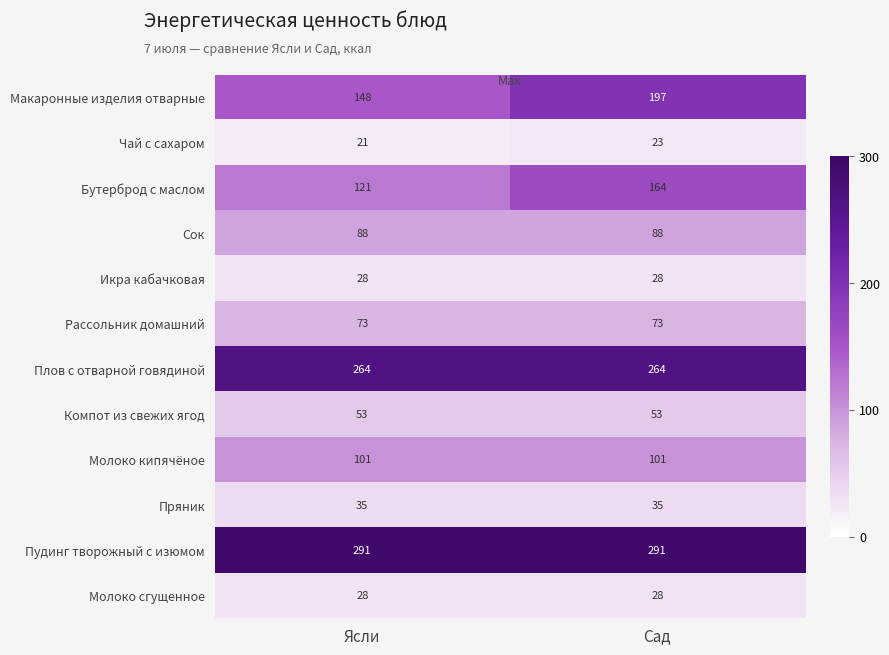

Reading left to right, list all the values displayed in this chart.

Макаронные изделия отварные: 148	197
Чай с сахаром: 21	23
Бутерброд с маслом: 121	164
Сок: 88	88
Икра кабачковая: 28	28
Рассольник домашний: 73	73
Плов с отварной говядиной: 264	264
Компот из свежих ягод: 53	53
Молоко кипячёное: 101	101
Пряник: 35	35
Пудинг творожный с изюмом: 291	291
Молоко сгущенное: 28	28